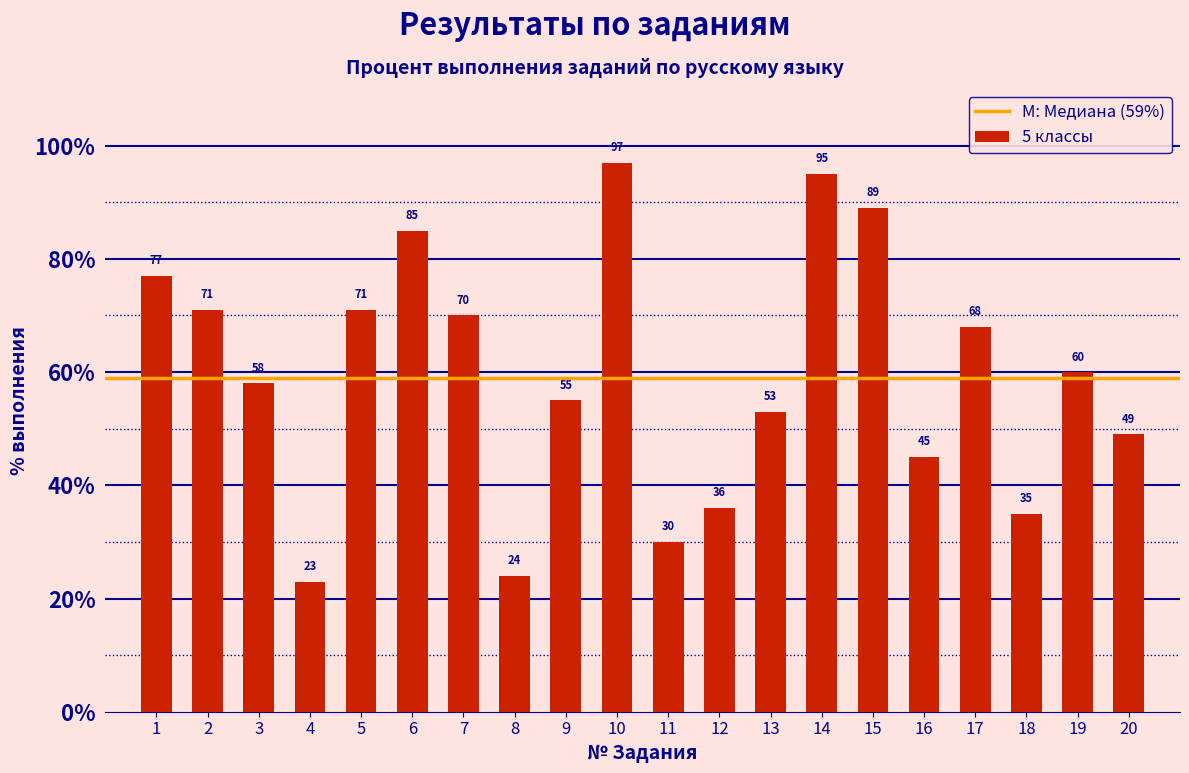

Reading left to right, list all the values displayed in this chart.

1=77	2=71	3=58	4=23	5=71	6=85	7=70	8=24	9=55	10=97	11=30	12=36	13=53	14=95	15=89	16=45	17=68	18=35	19=60	20=49